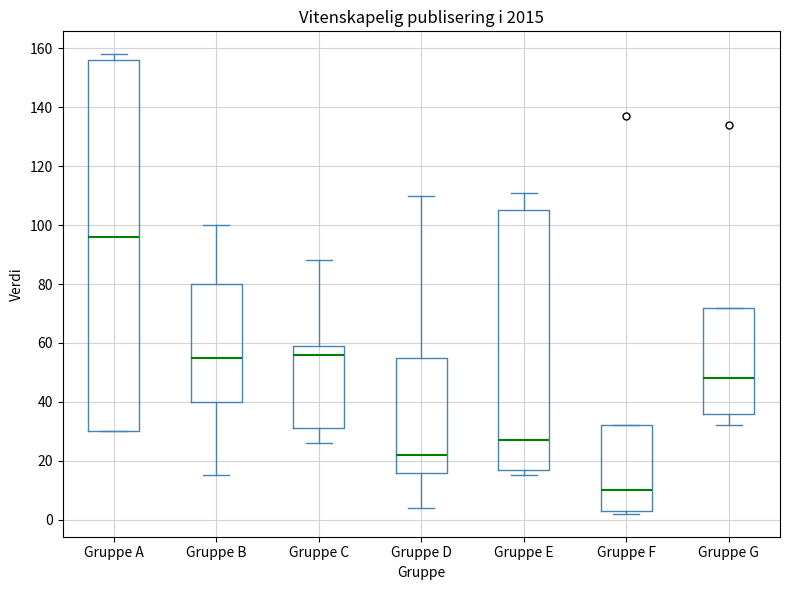

Reading left to right, read every box against the y-axis: the position of its median line, the range the box covers, and the ends of its whiskers. The values are not printed on the chart, so give them approximately, as read against the axis.

Gruppe A: median 96, box 30 to 156, whiskers 30 to 158
Gruppe B: median 56, box 40 to 80, whiskers 16 to 100
Gruppe C: median 56, box 32 to 60, whiskers 26 to 88
Gruppe D: median 22, box 16 to 56, whiskers 4 to 110
Gruppe E: median 28, box 18 to 106, whiskers 16 to 112
Gruppe F: median 10, box 4 to 32, whiskers 2 to 32
Gruppe G: median 48, box 36 to 72, whiskers 32 to 72